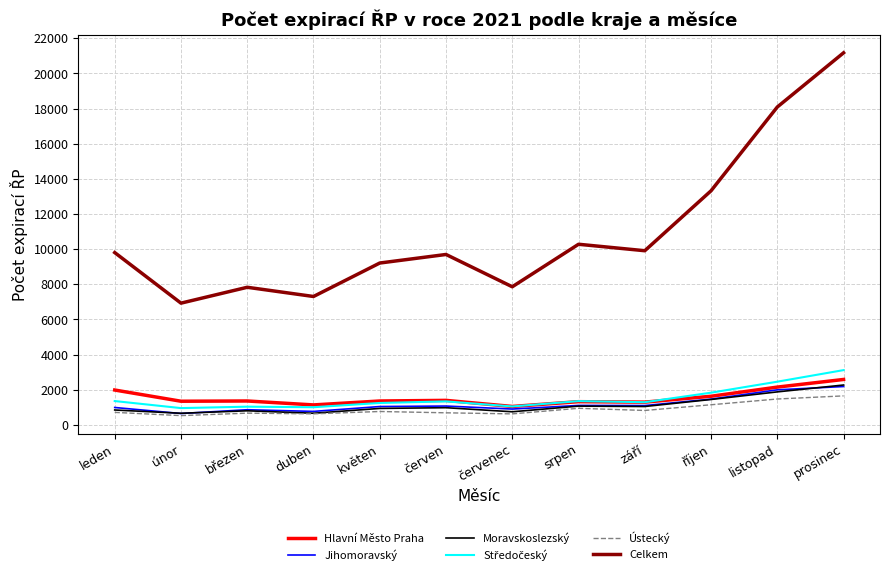

How many series are shown in this chart?

6